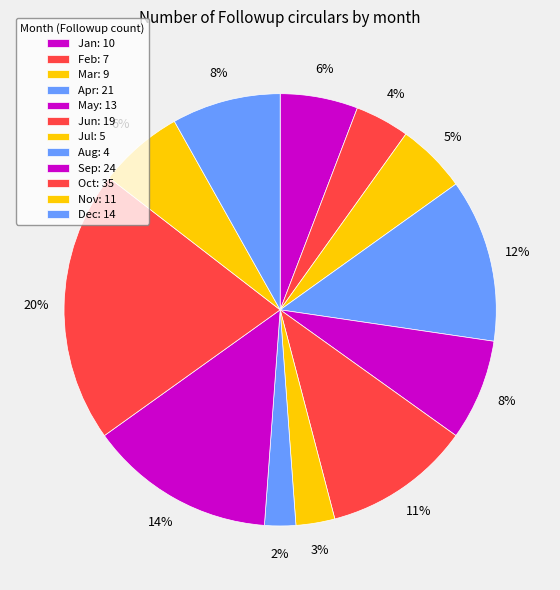

Do Sep and Aug together represent more than half of the pie?

No